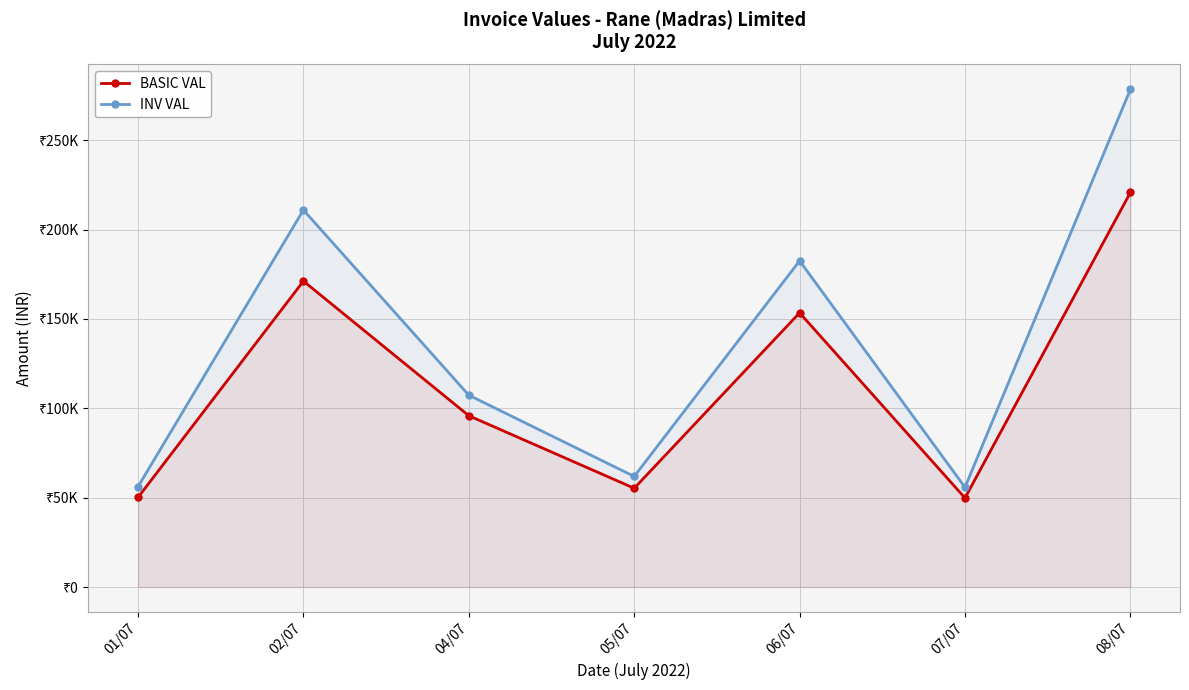

True or false: INV VAL and BASIC VAL intersect in this chart.

False